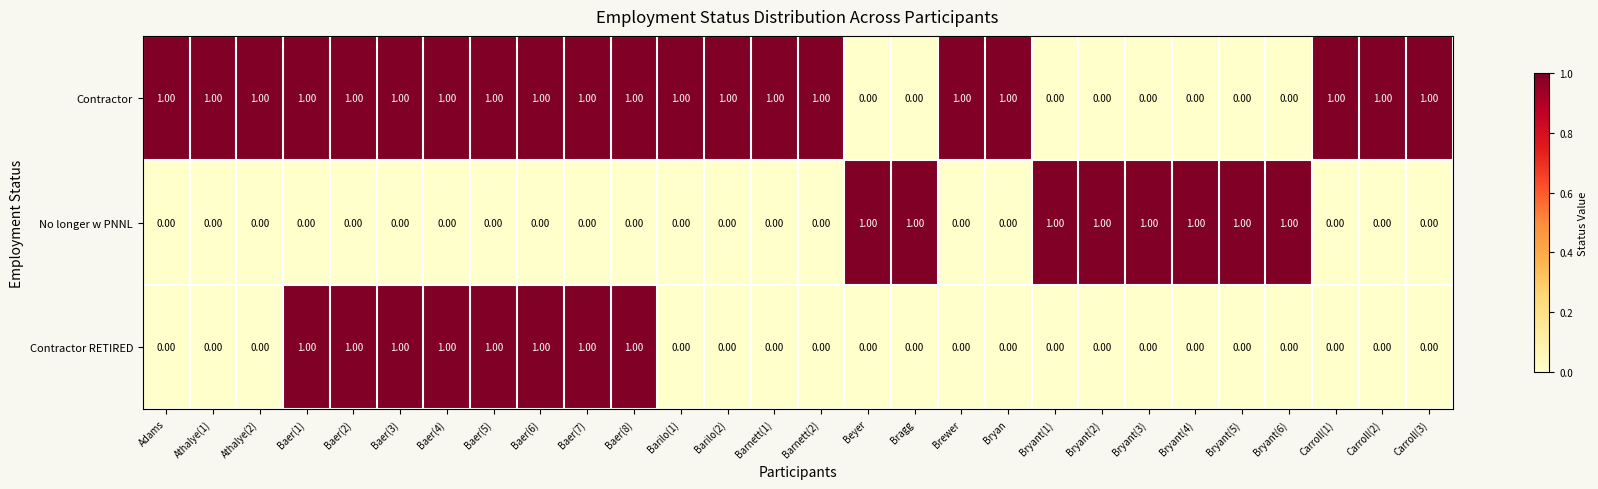

At how many categories does at least one series exceed 0?

28